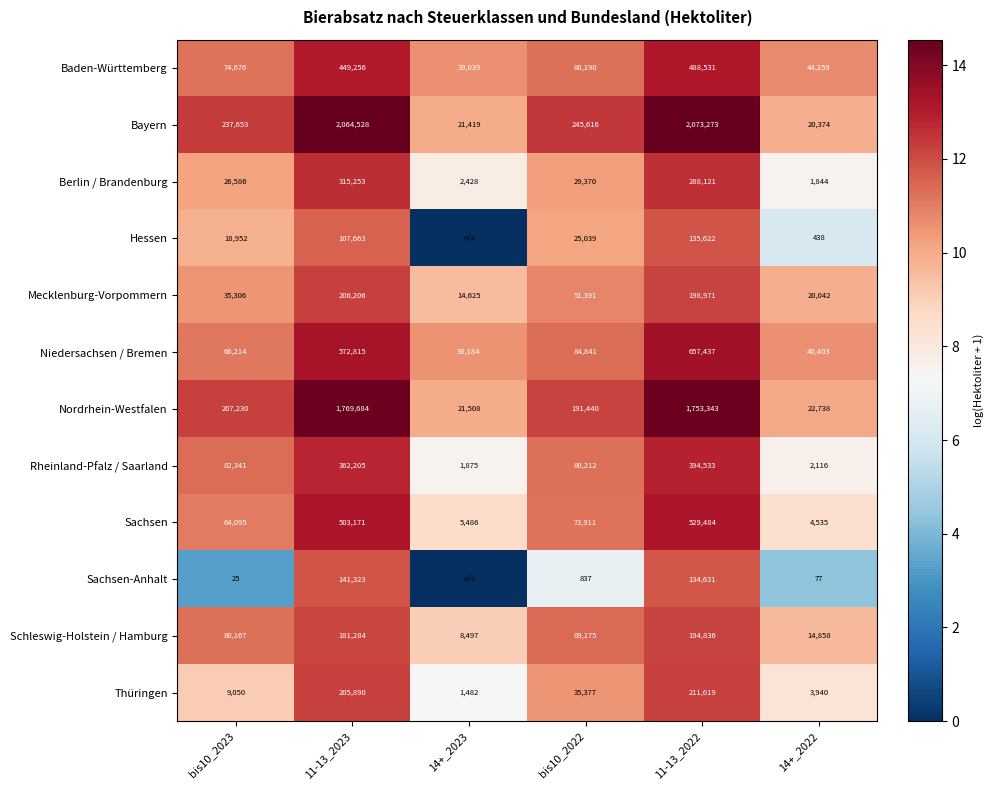

Rank the series at 14+_2022 from highest to lowest value.

Baden-Württemberg, Niedersachsen / Bremen, Nordrhein-Westfalen, Bayern, Mecklenburg-Vorpommern, Schleswig-Holstein / Hamburg, Sachsen, Thüringen, Rheinland-Pfalz / Saarland, Berlin / Brandenburg, Hessen, Sachsen-Anhalt